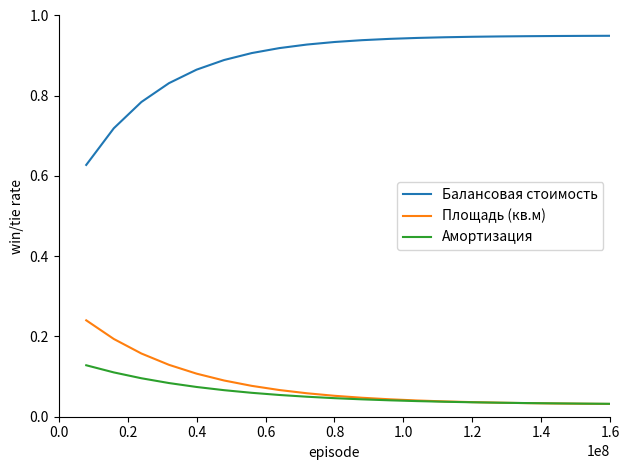

True or false: Балансовая стоимость and Амортизация intersect in this chart.

False